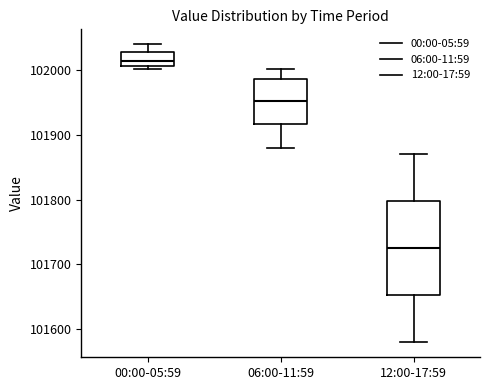

Where does the lower whisker of the box for 12:00-17:59 end on the y-axis? The values are not printed on the chart, so give them approximately, as read against the axis.

101580